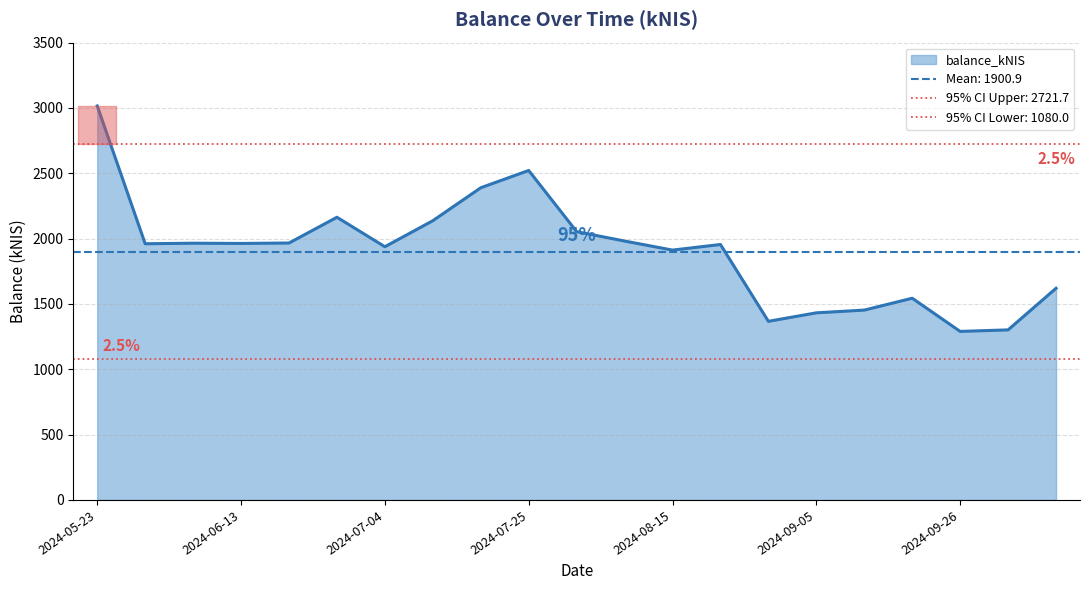

Rank the categories by value from highest to lowest.

2024-05-23, 2024-07-25, 2024-07-18, 2024-06-27, 2024-07-11, 2024-08-01, 2024-08-08, 2024-06-20, 2024-06-06, 2024-06-13, 2024-05-30, 2024-08-22, 2024-07-04, 2024-08-15, 2024-10-10, 2024-09-19, 2024-09-12, 2024-09-05, 2024-08-29, 2024-10-01, 2024-09-26